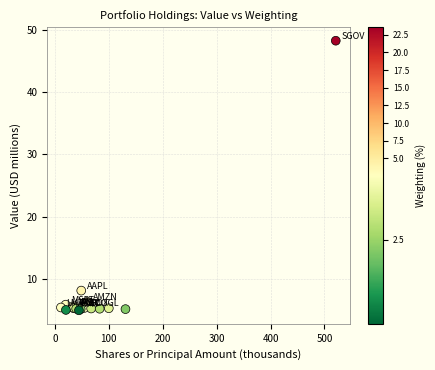

What Y value in the scatter plot is closest to 26?

8.1